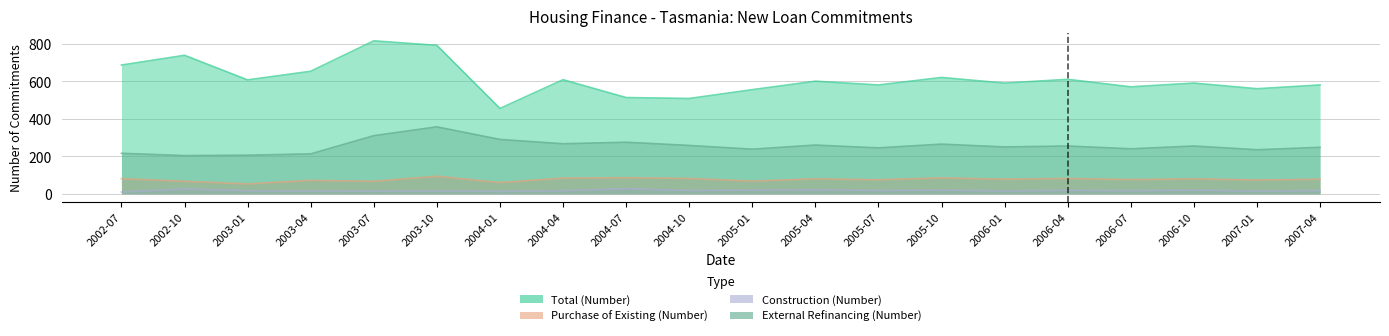

What is the value of the External Refinancing (Number) point at the 12th from the left?

260